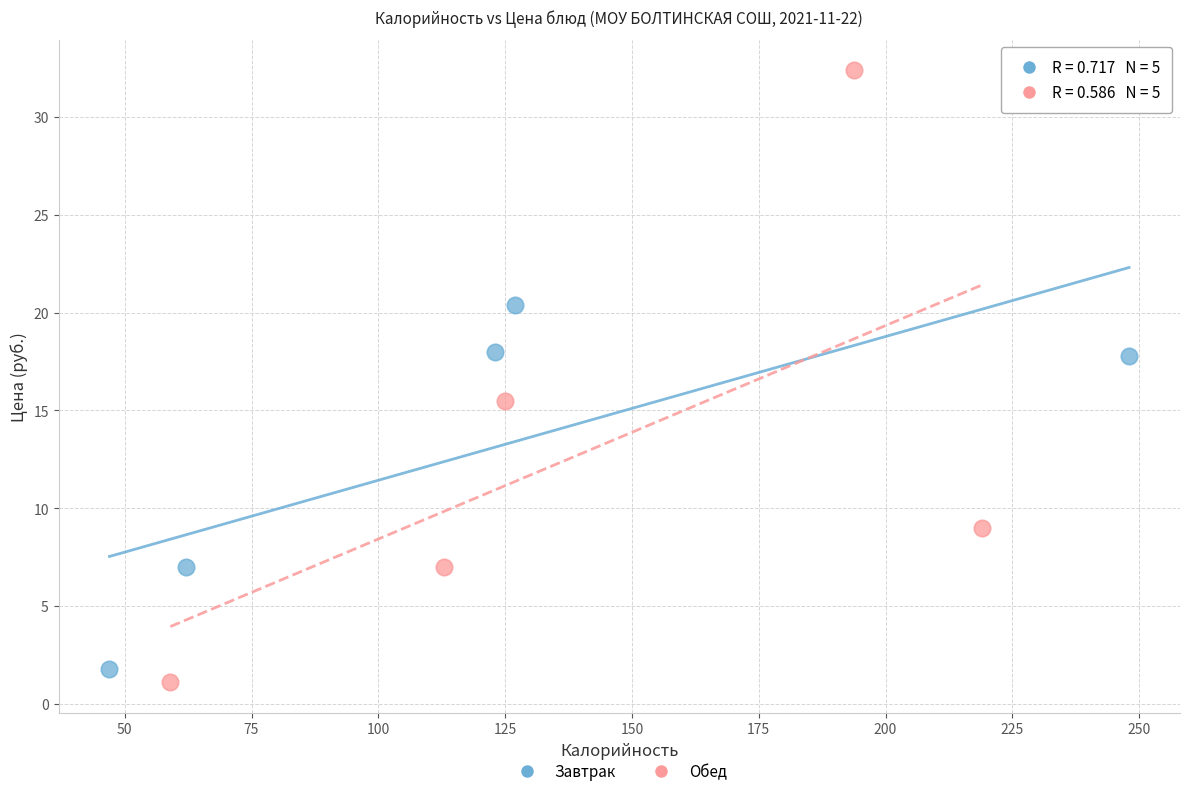

Which series has the widest spread of Y values?

Обед